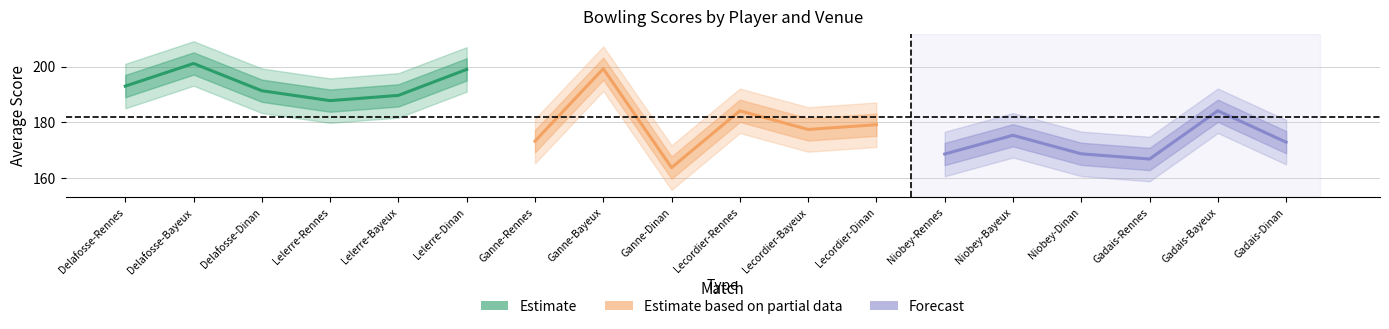

Is this an area chart (filled region under the line)?

No